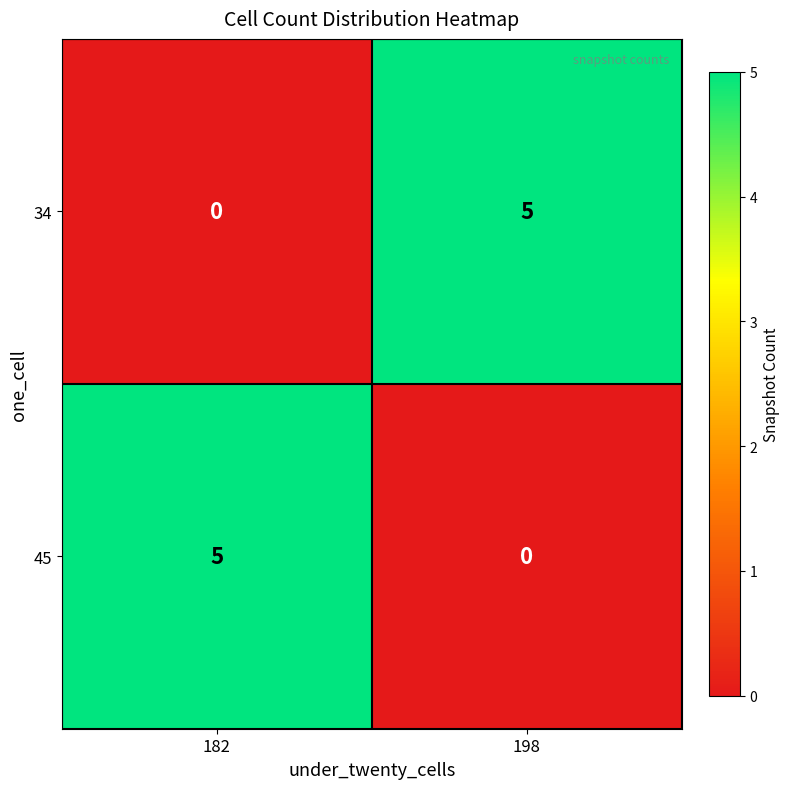

What is the sum of all 34 values?

5